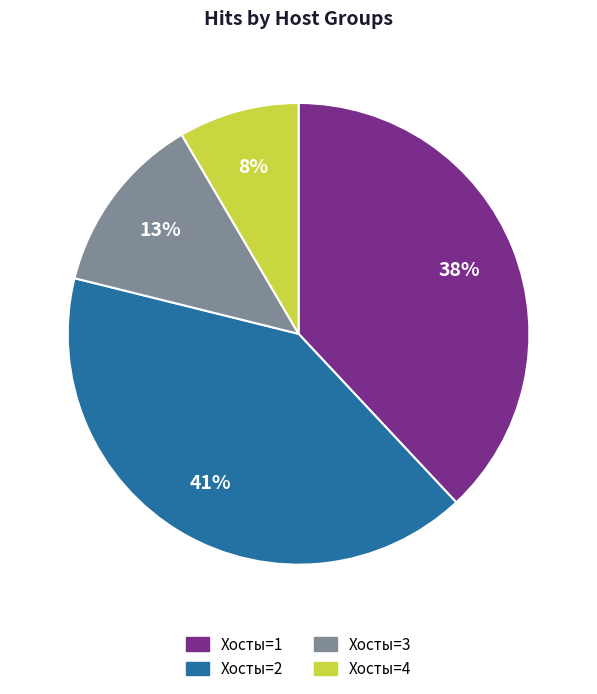

To the nearest percent, what is the average slice percentage?

25%